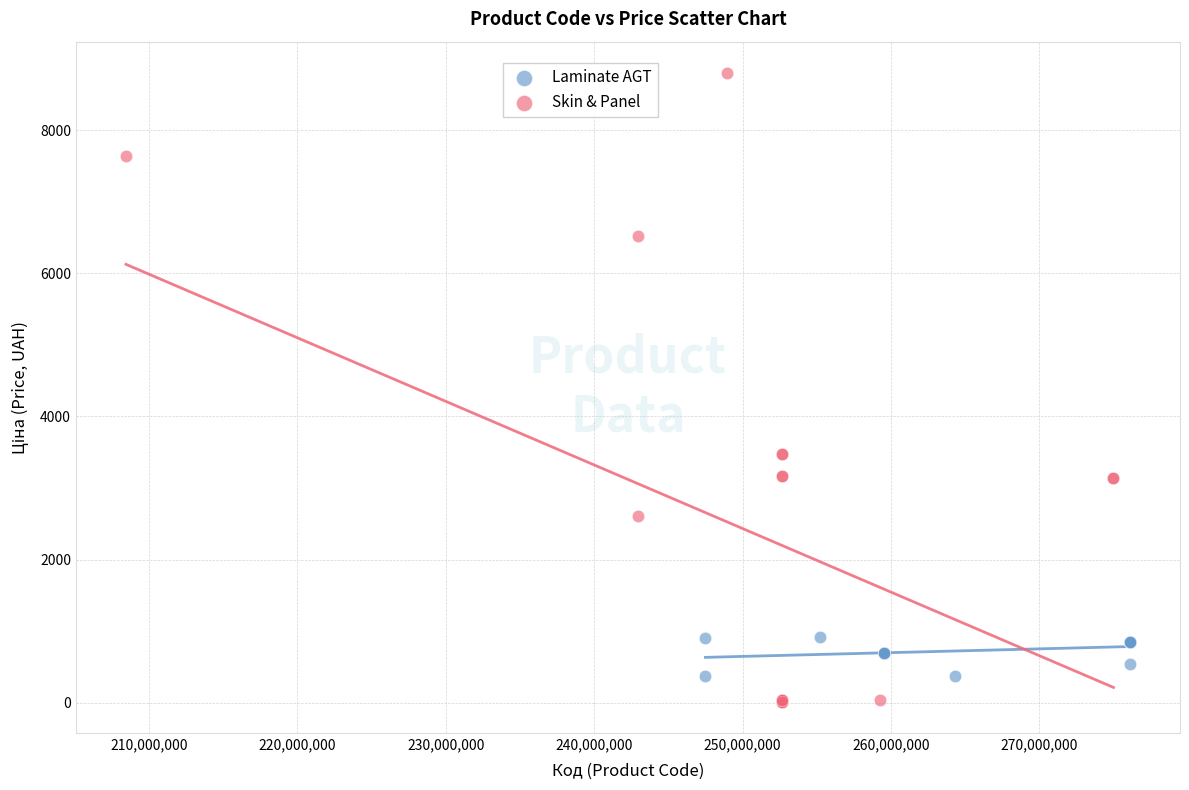

Which series has the widest spread of Y values?

Skin & Panel